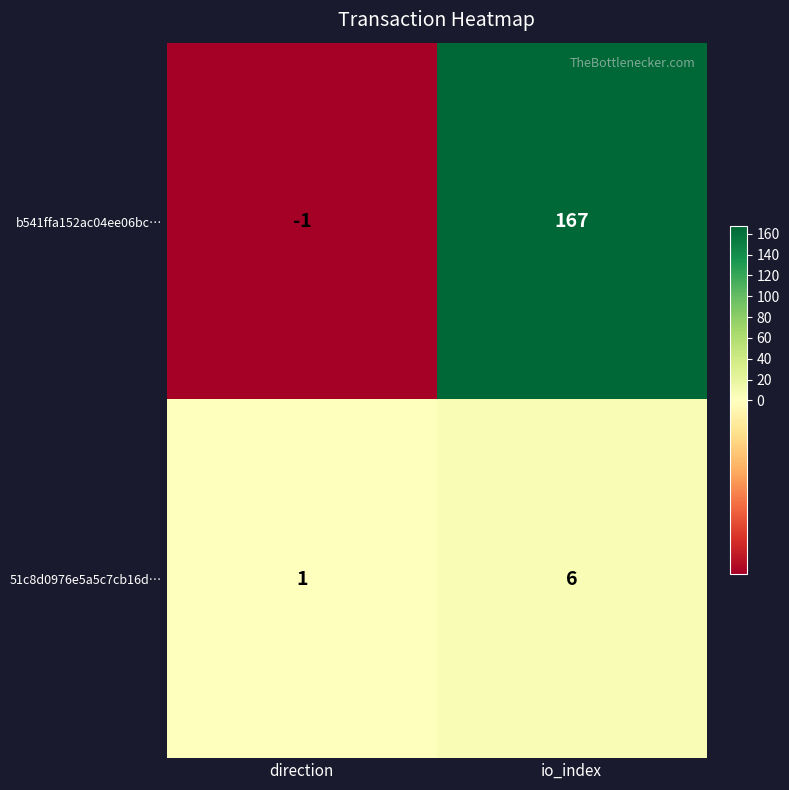

How many values in the 51c8d0976e5a5c7cb16d… series are below 6?

1